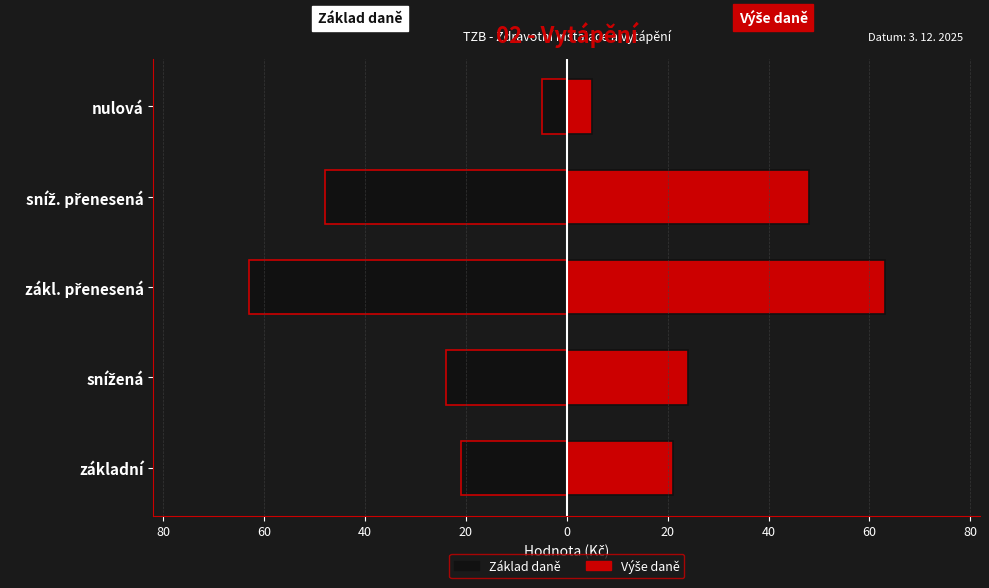

The value of Výše daně at základní is 32. True or false?

False